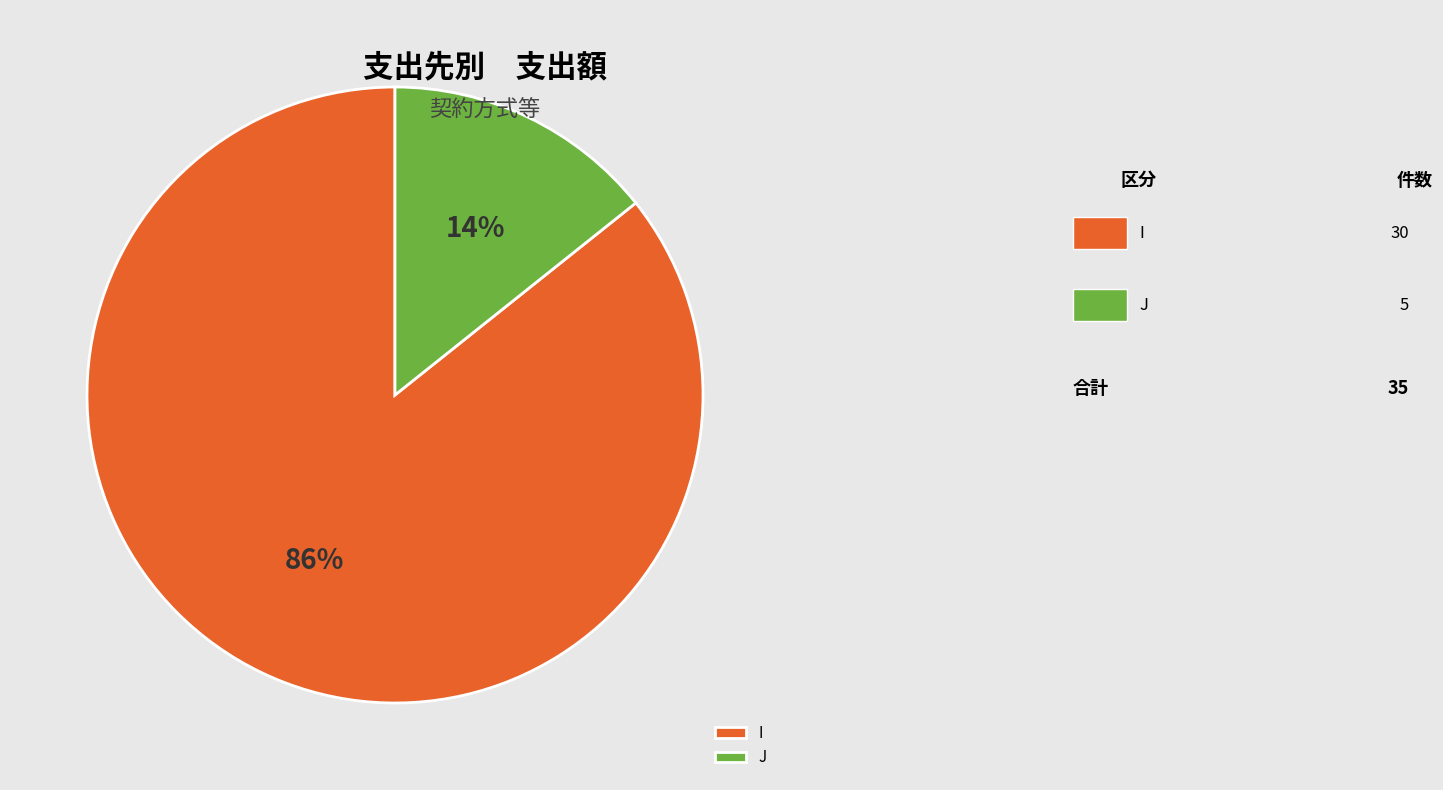

Combined, do J and I account for over 50%?

Yes